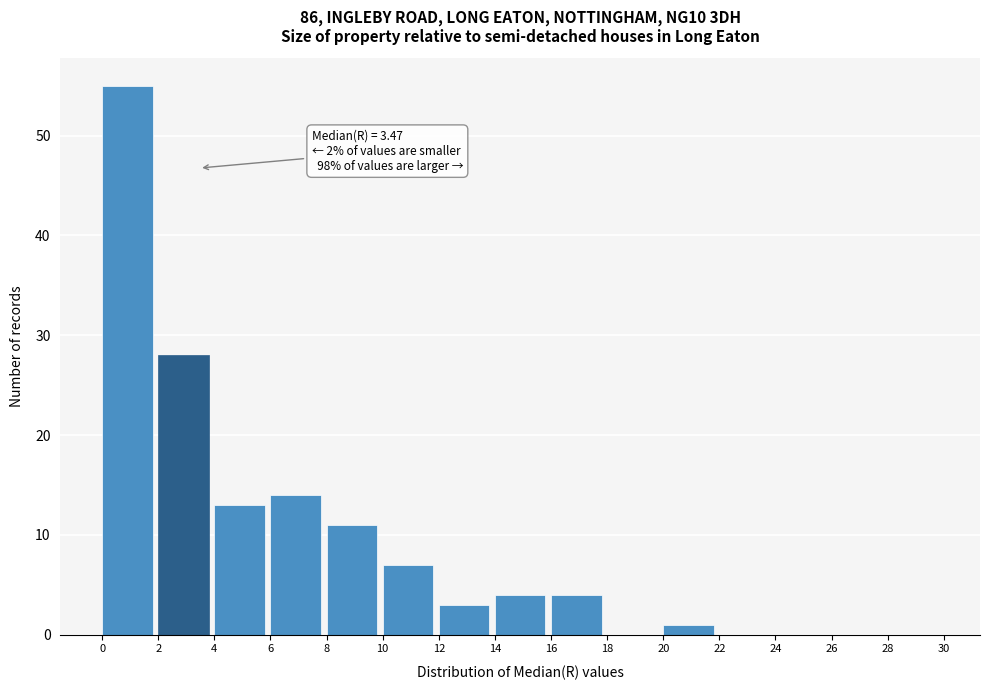

Over which range of the x-axis is the bar tallest?

0 to 2